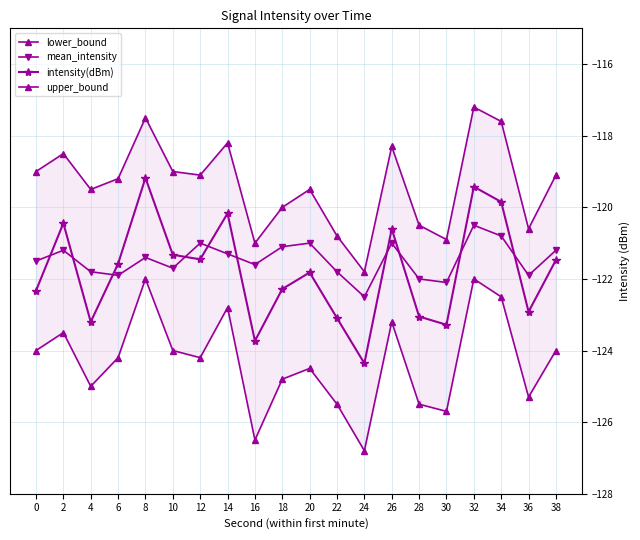

What is the value of the intensity(dBm) point at the 4th from the left?

-121.6